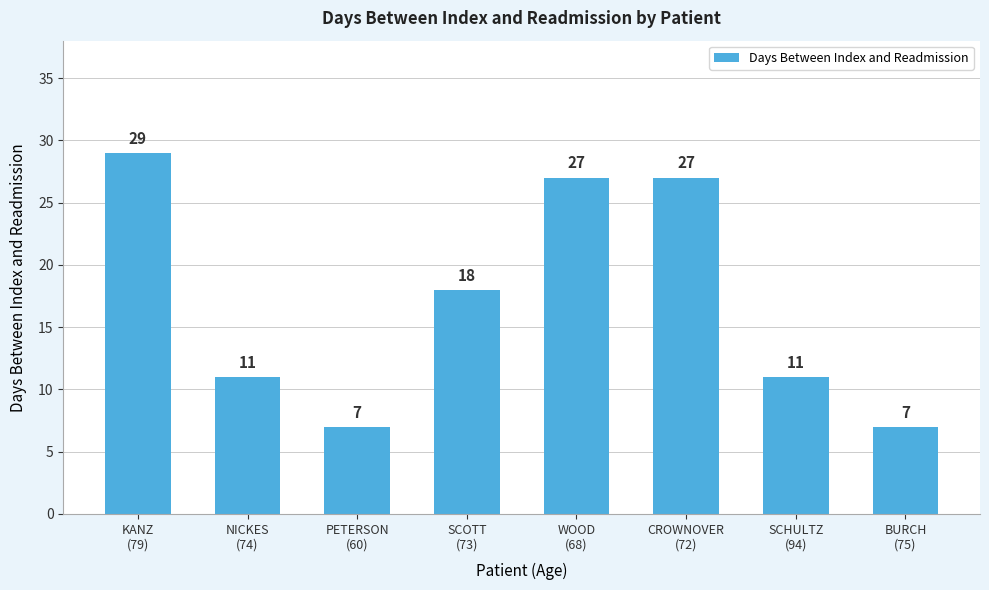

How many distinct data groups are displayed?

1